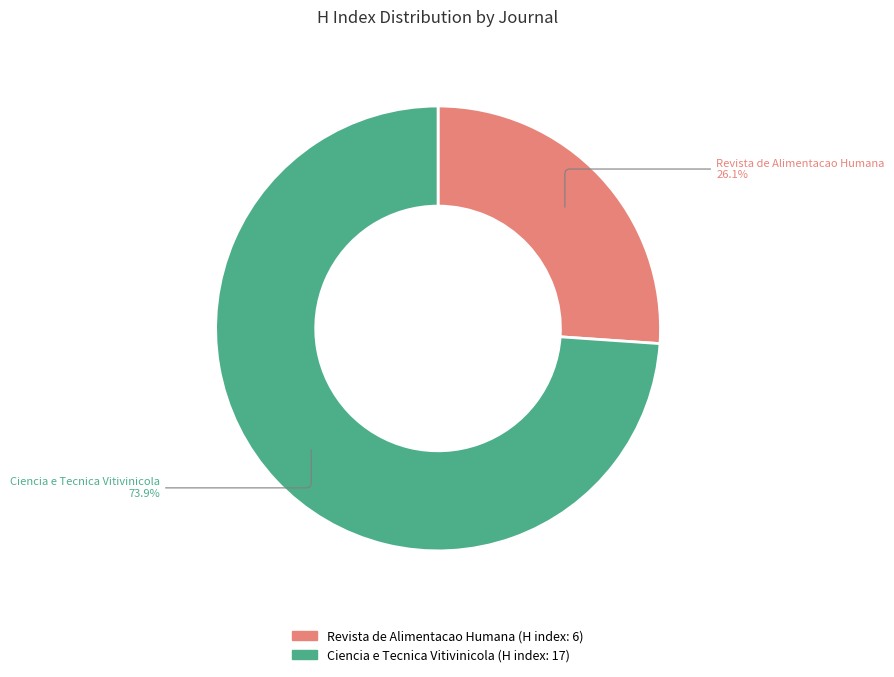

Approximately how many times larger is the value at Revista de Alimentacao Humana compared to Ciencia e Tecnica Vitivinicola?

0.4